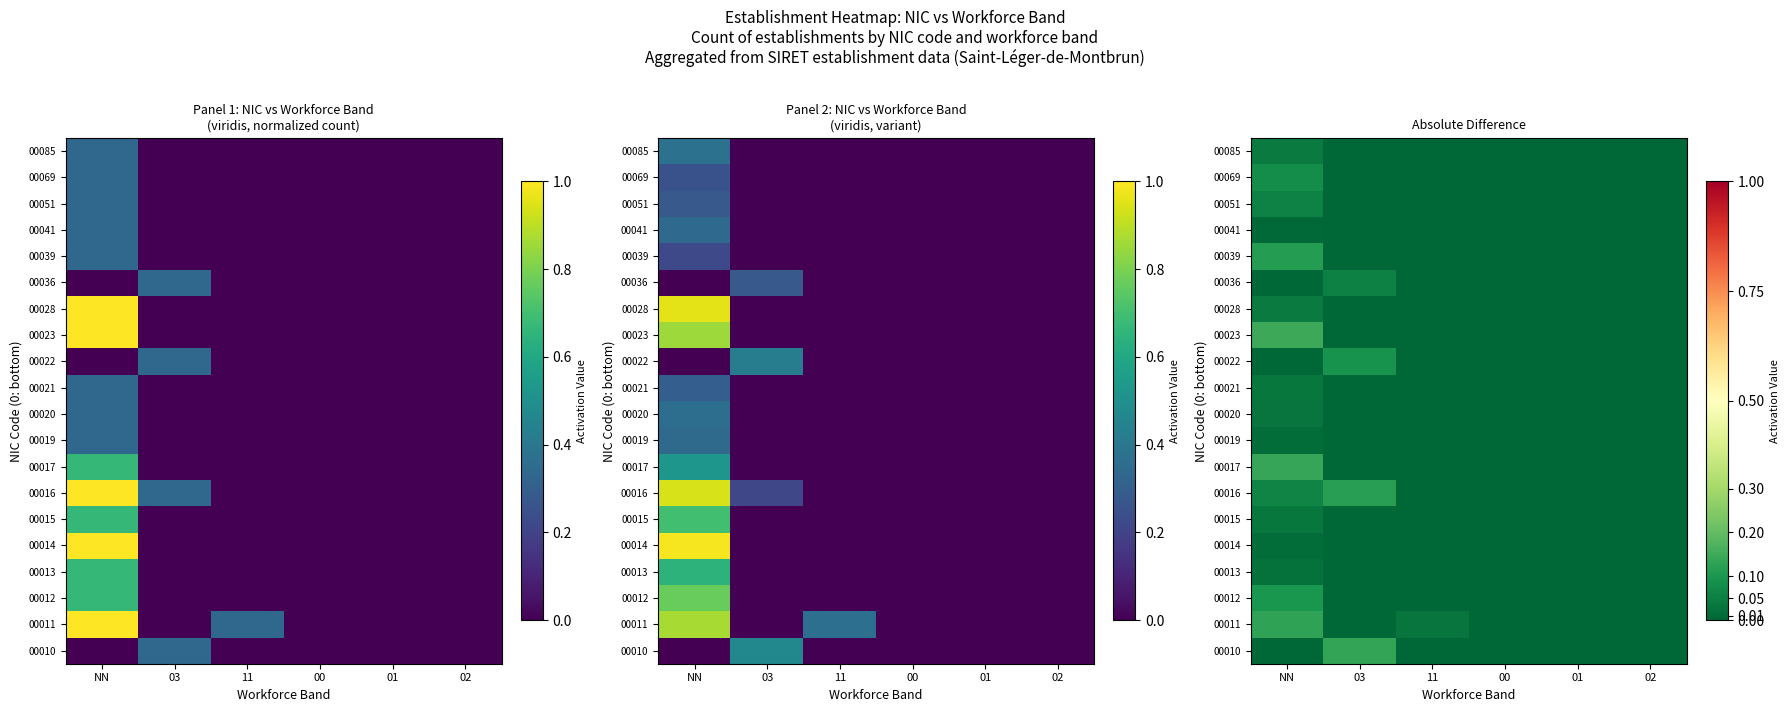

List the labels in order of 00021 value, smallest first.

03, 11, 00, 01, 02, NN